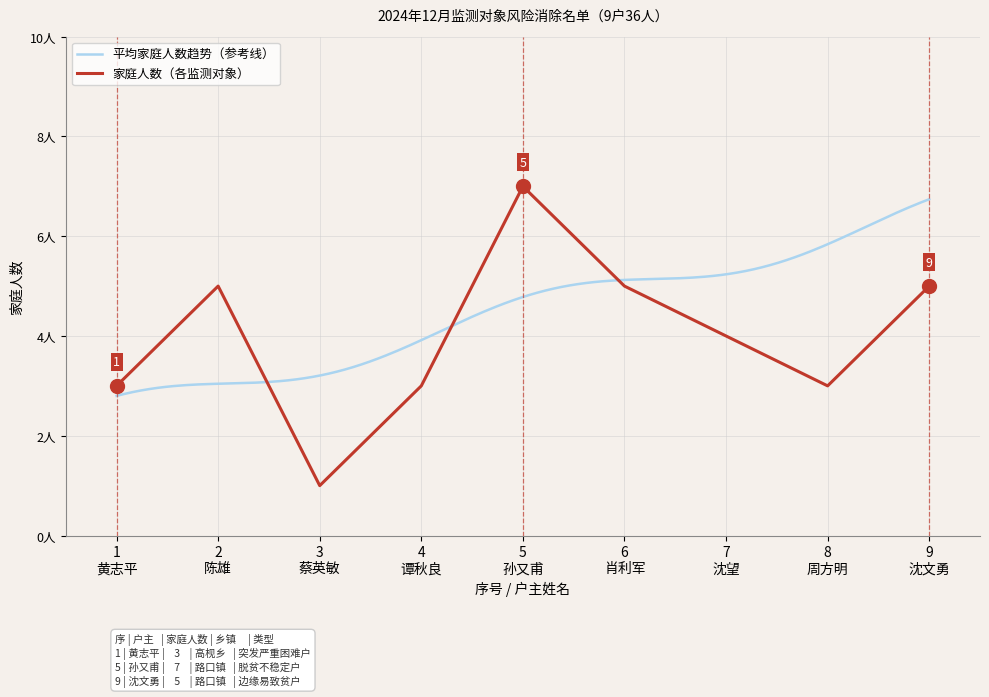

Rank the categories by value from lowest to highest.

3 蔡英敏, 1 黄志平, 4 谭秋良, 8 周方明, 7 沈望, 2 陈雄, 6 肖利军, 9 沈文勇, 5 孙又甫